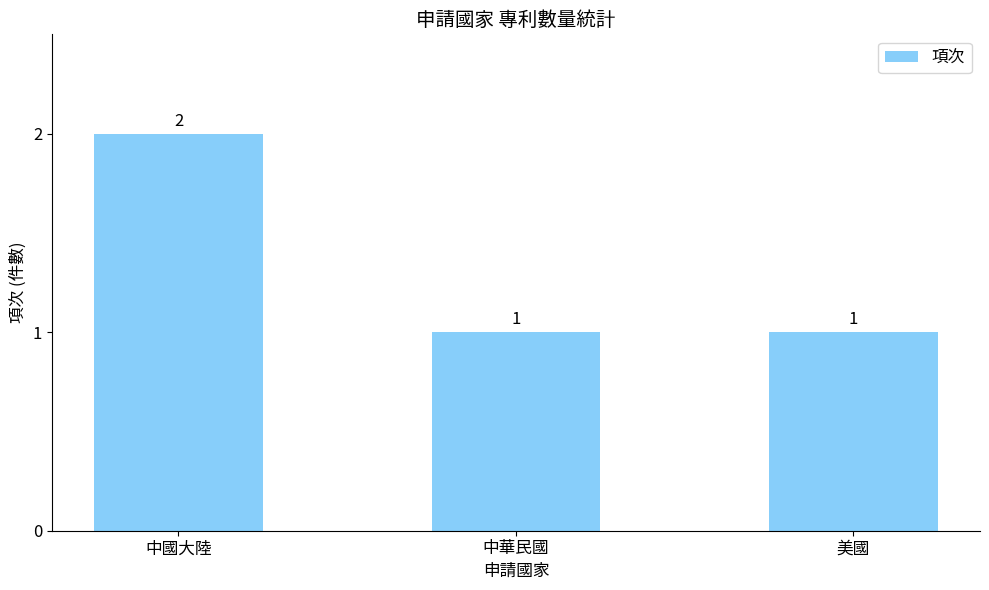

What is the smallest value displayed?

1